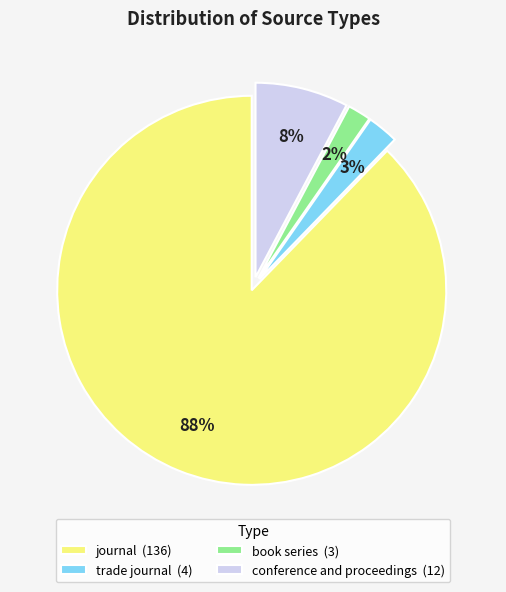

Is it true that trade journal is 3% of the pie?

True